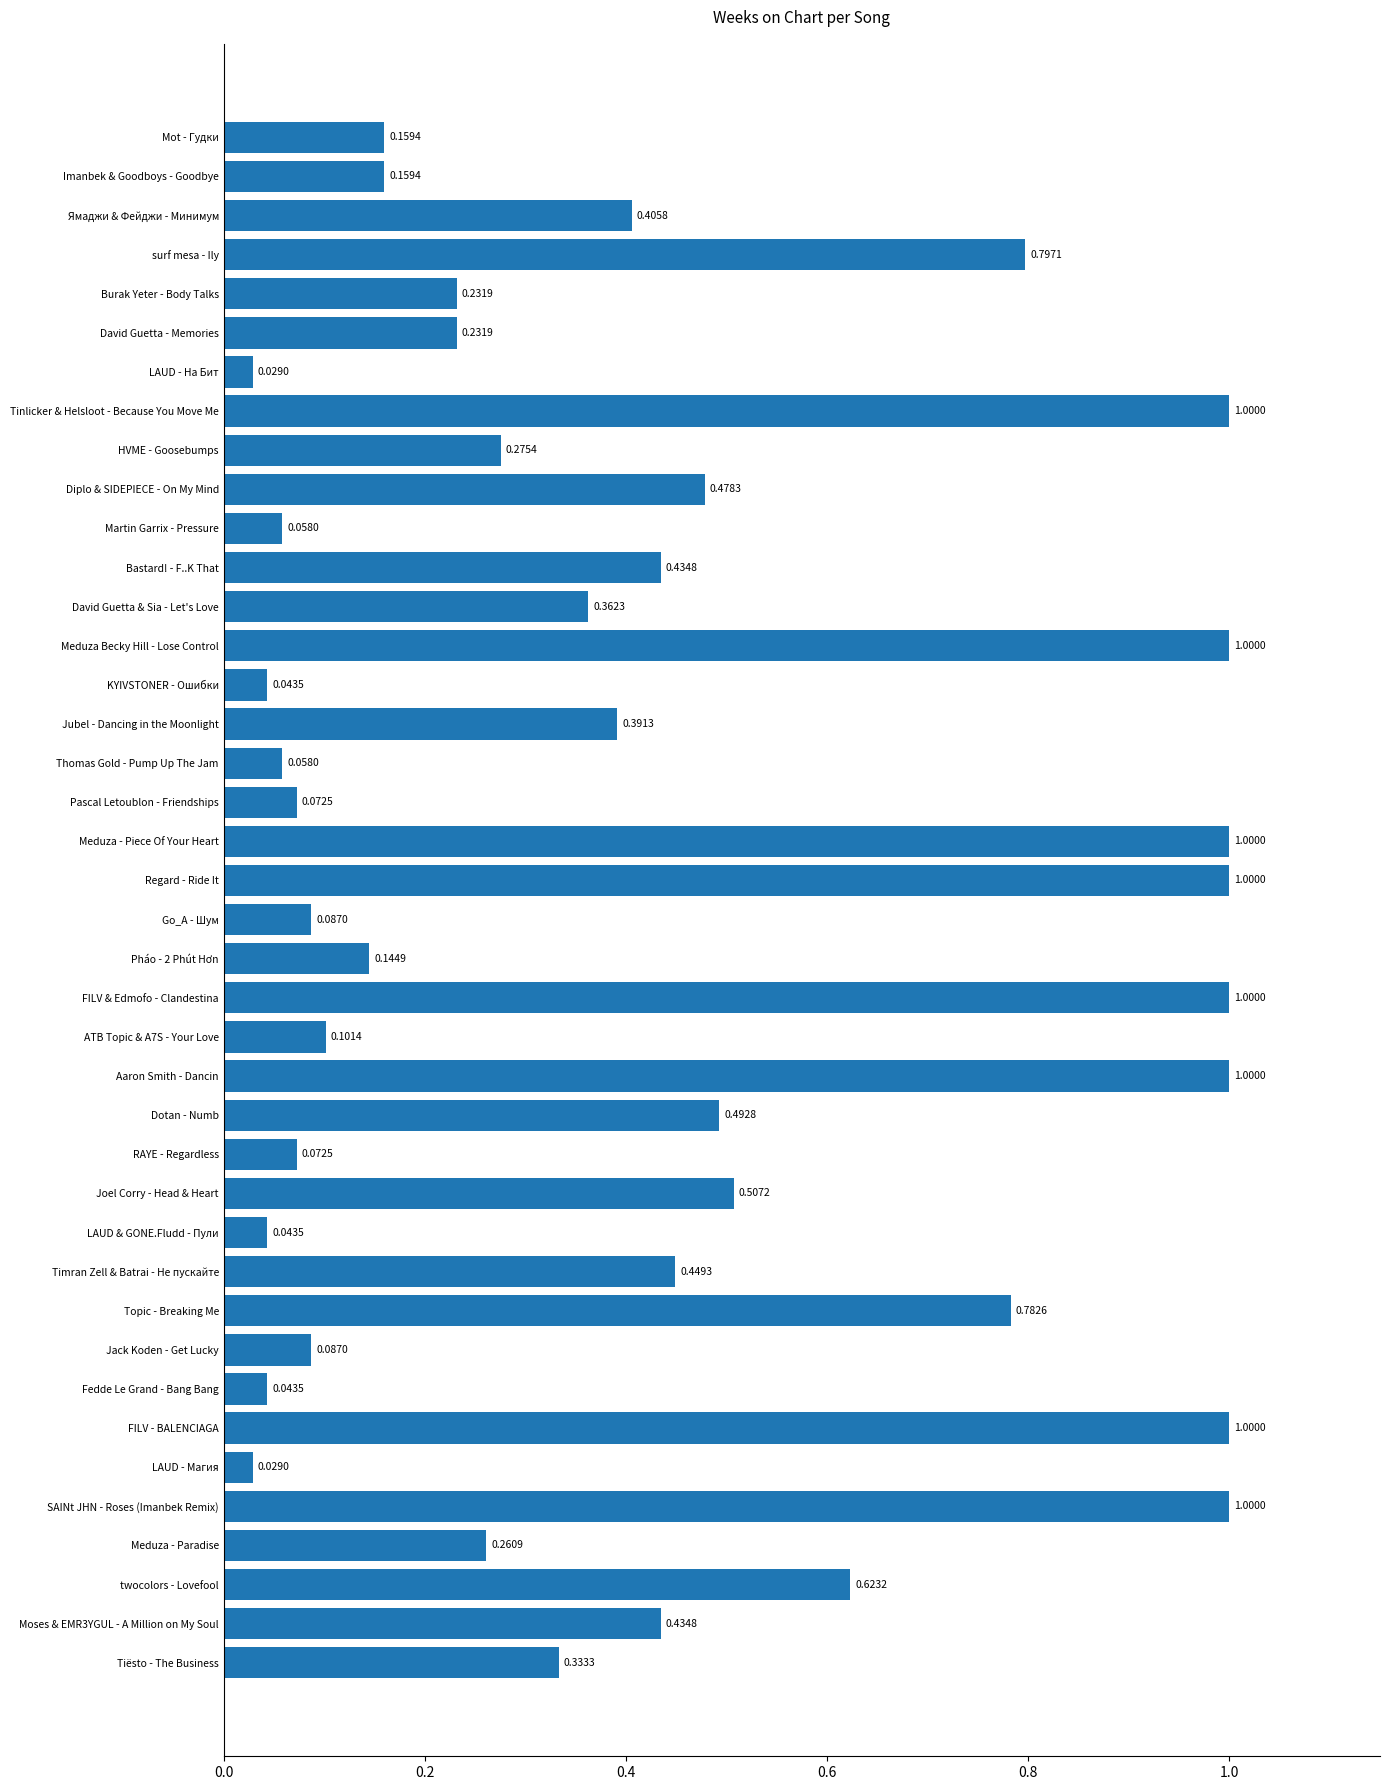

Between Regard - Ride It and Martin Garrix - Pressure, which is larger?

Regard - Ride It